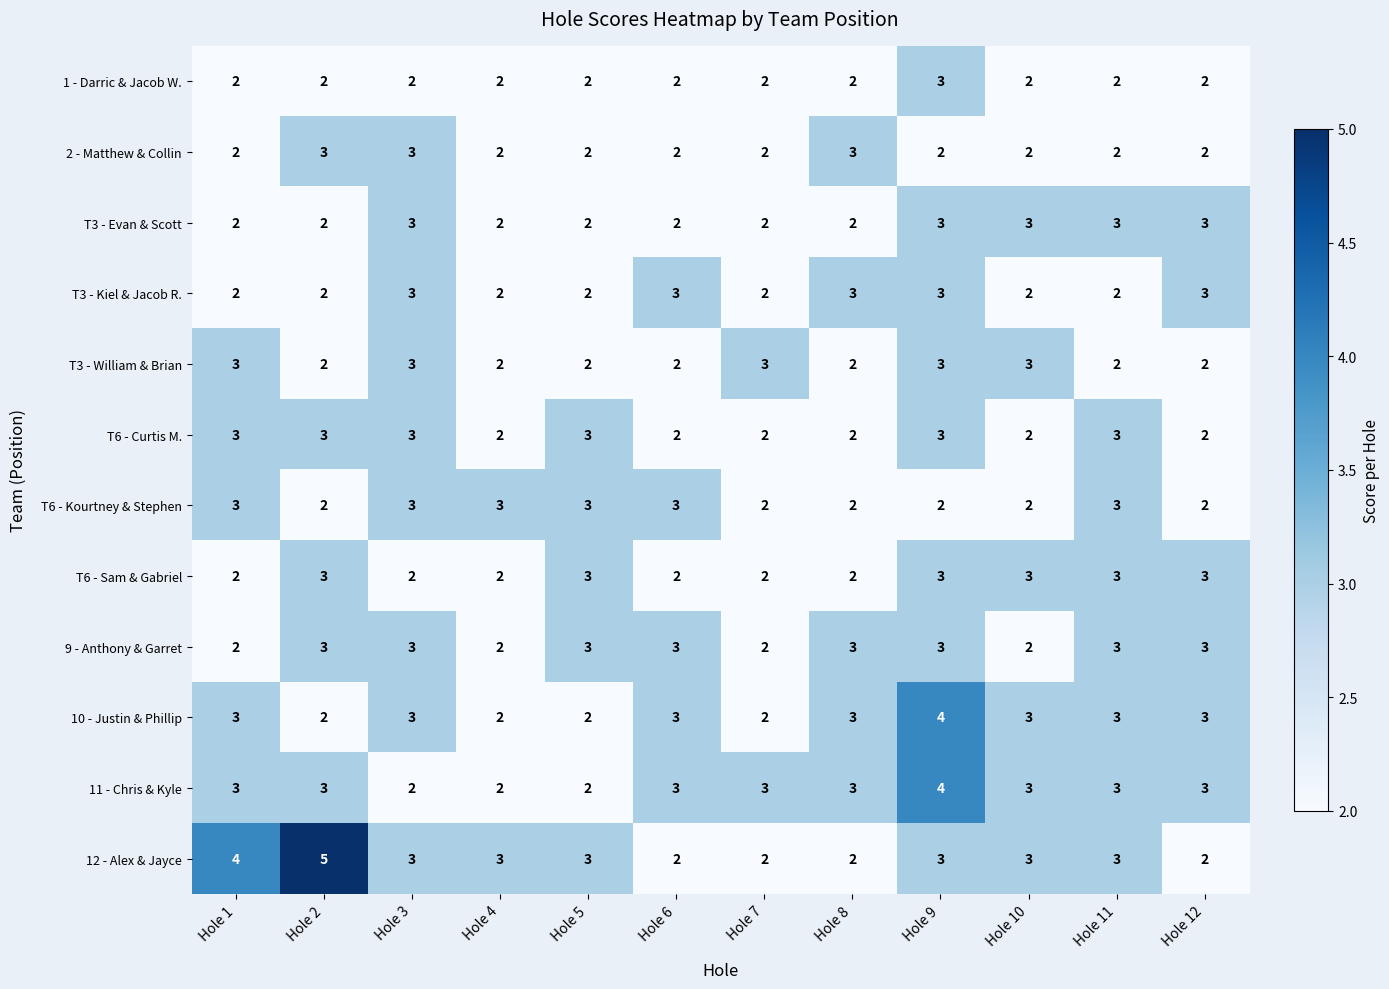

What is the total value across all series at Hole 11?

32